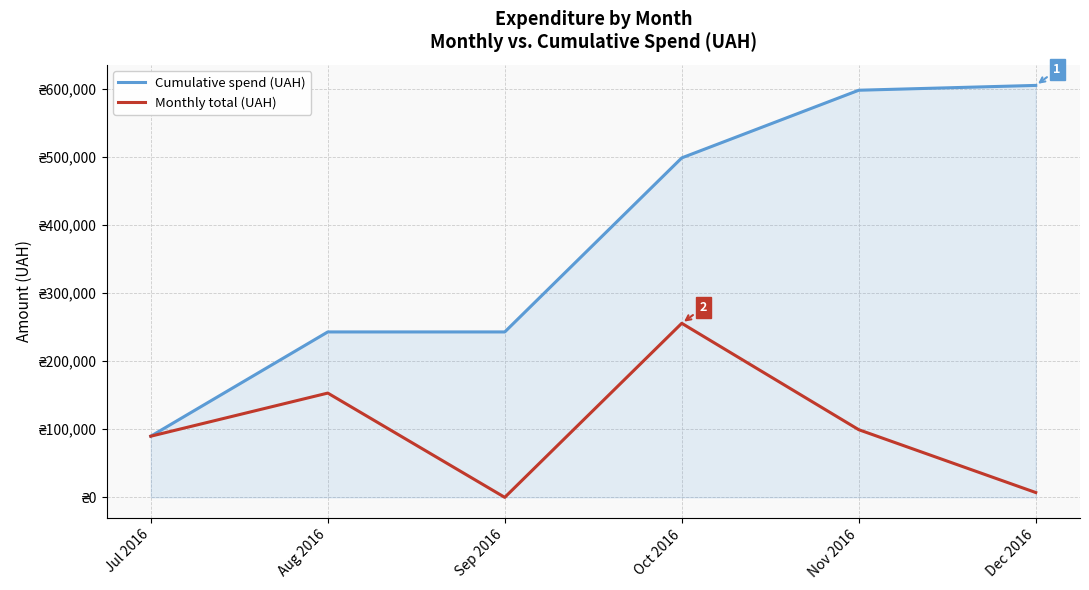

At which category is the sum across all series the highest?

Oct 2016